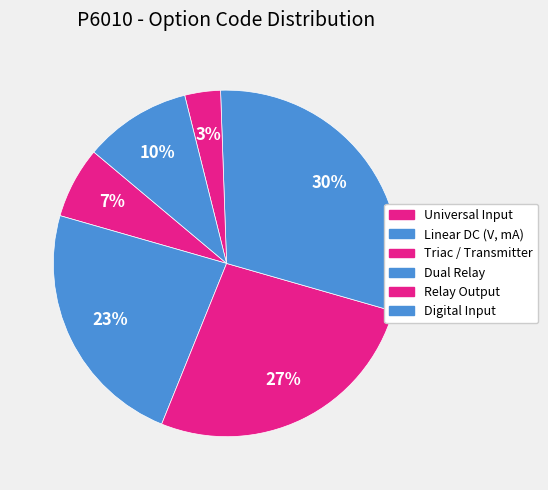

Is Linear DC (V, mA) the majority of the pie?

No